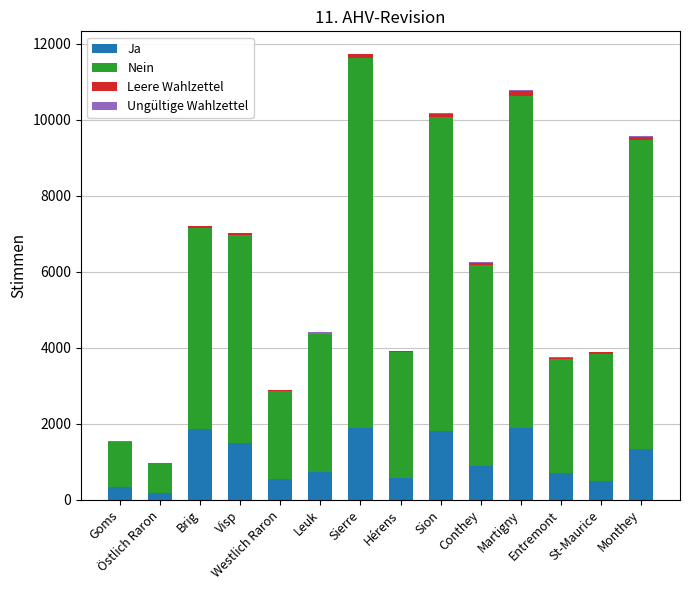

Is it true that Ja equals 484 at St-Maurice?

True